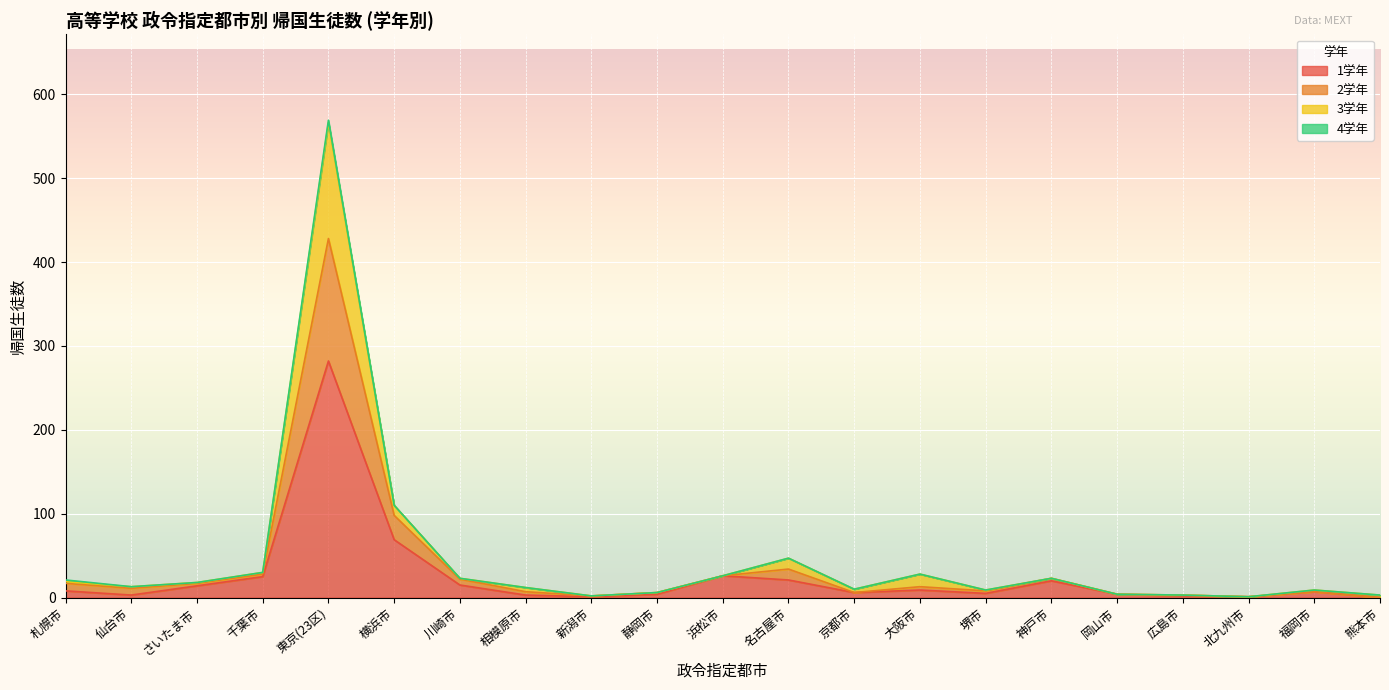

The value of 3学年 at 堺市 is 9. True or false?

True